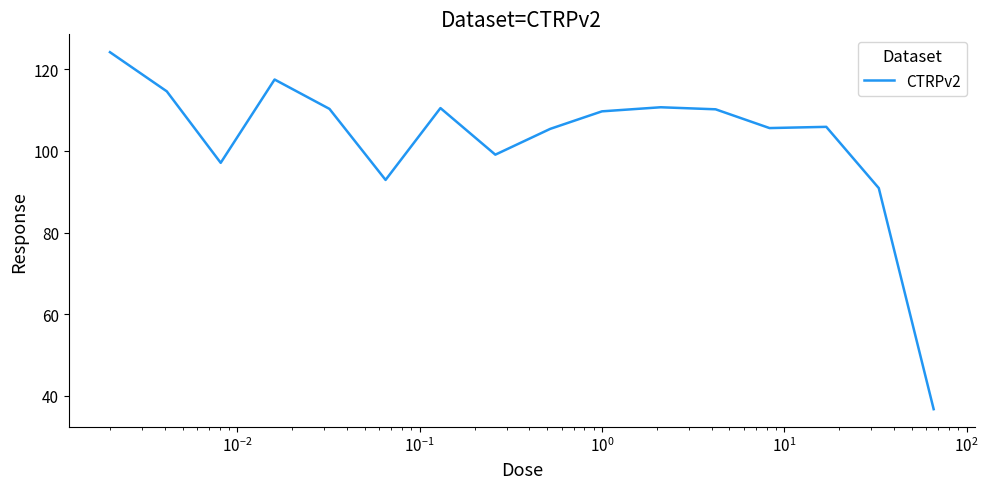

What is the greatest value displayed?

124.2